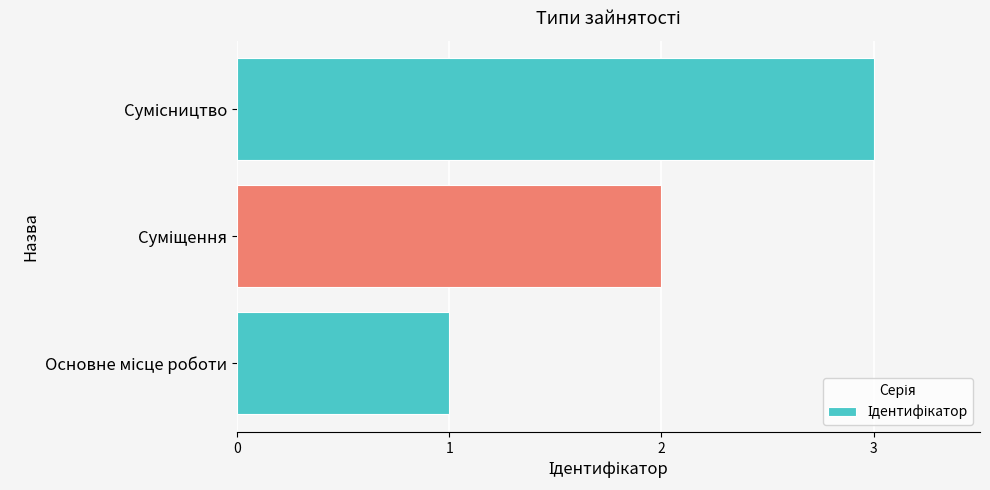

What is the greatest value displayed?

3